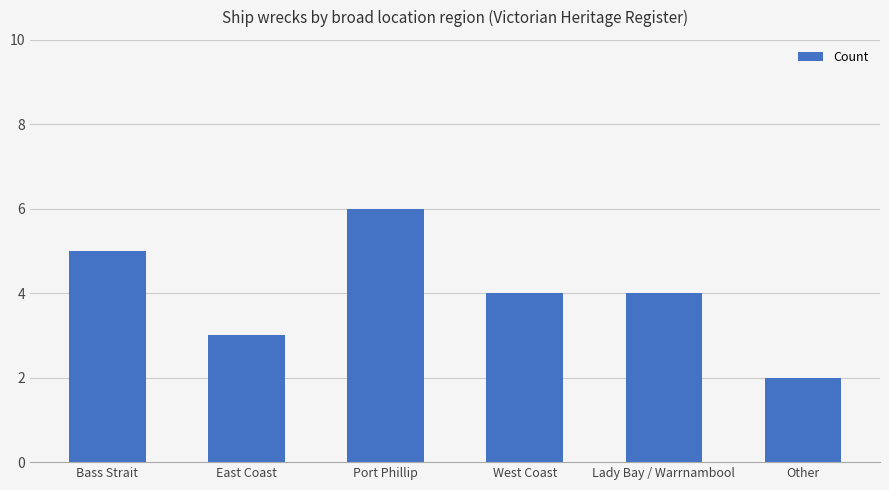

Reading right to left, transcribe all the data shown in this chart.

2	4	4	6	3	5